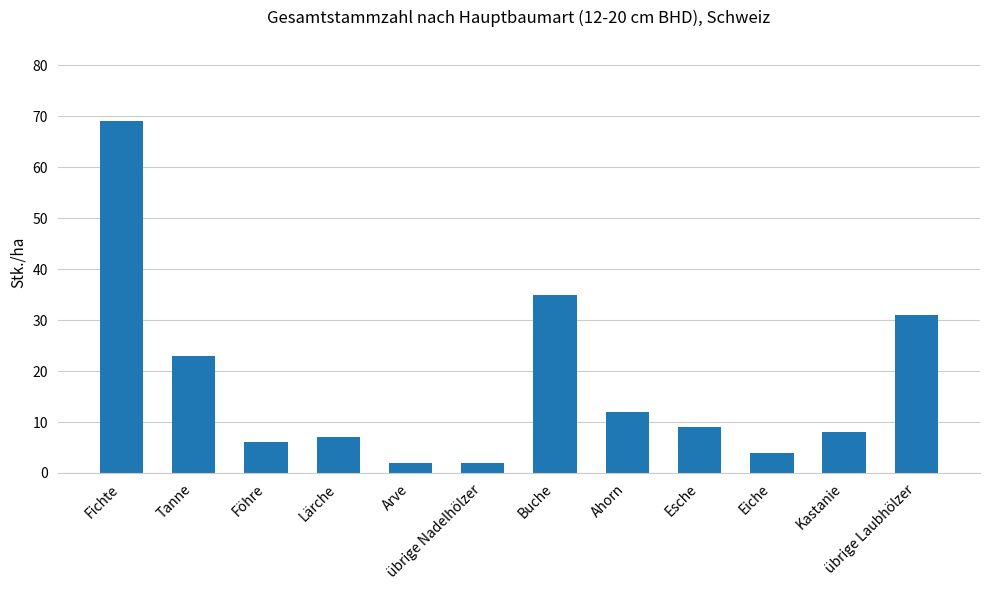

Are the bars horizontal?

No